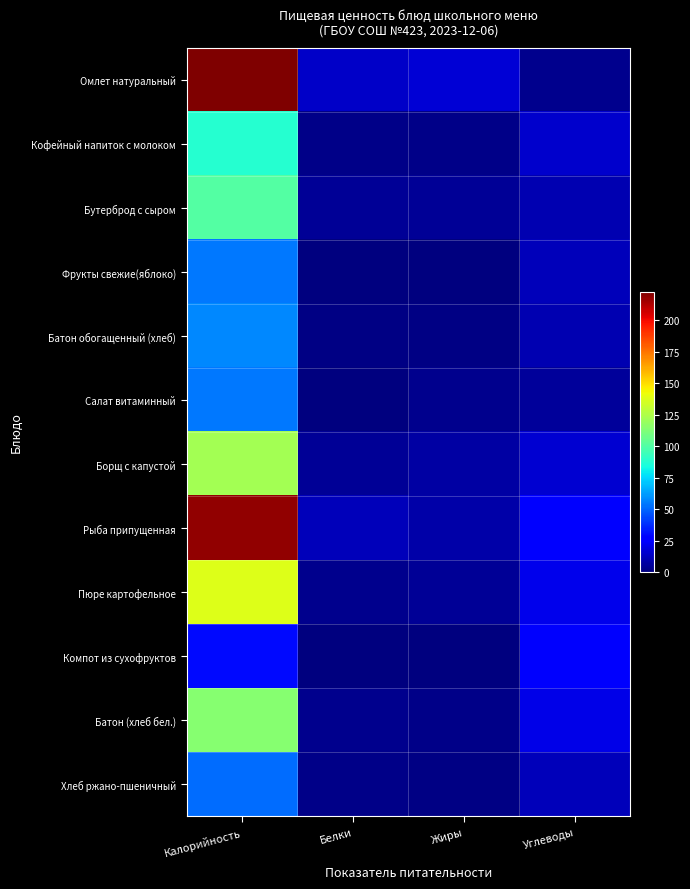

Reading left to right, list all the values displayed in this chart.

Омлет натуральный: Калорийность=222.3	Белки=14.3	Жиры=17.2	Углеводы=2.7
Кофейный напиток с молоком: Калорийность=88.1	Белки=2.5	Жиры=1.9	Углеводы=15.0
Бутерброд с сыром: Калорийность=100.5	Белки=4.8	Жиры=4.5	Углеводы=10.3
Фрукты свежие(яблоко): Калорийность=54.1	Белки=0.5	Жиры=0.5	Углеводы=11.3
Батон обогащенный (хлеб): Калорийность=57.5	Белки=1.6	Жиры=1.0	Углеводы=10.4
Салат витаминный: Калорийность=54.0	Белки=0.7	Жиры=3.1	Углеводы=5.7
Борщ с капустой: Калорийность=122.0	Белки=4.5	Жиры=7.0	Углеводы=16.3
Рыба припущенная: Калорийность=218.0	Белки=12.0	Жиры=8.0	Углеводы=27.0
Пюре картофельное: Калорийность=138.0	Белки=3.1	Жиры=4.5	Углеводы=21.3
Компот из сухофруктов: Калорийность=30.0	Белки=0.0	Жиры=0.0	Углеводы=25.0
Батон (хлеб бел.): Калорийность=114.0	Белки=3.2	Жиры=2.0	Углеводы=20.5
Хлеб ржано-пшеничный: Калорийность=52.0	Белки=1.8	Жиры=1.0	Углеводы=11.5